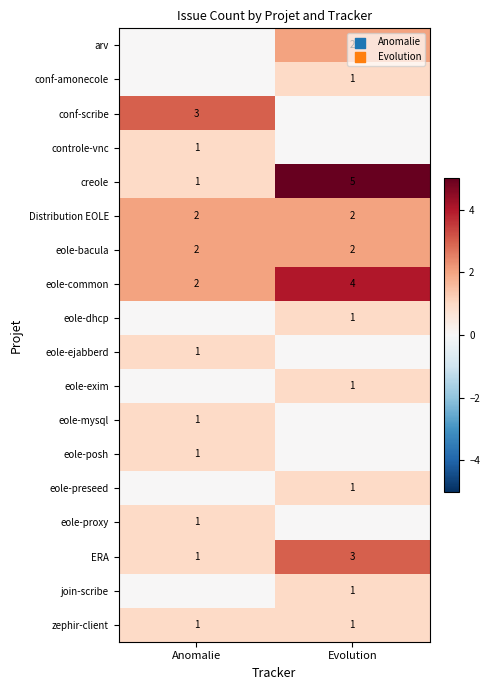

Between Evolution and Anomalie, which is larger?

Evolution